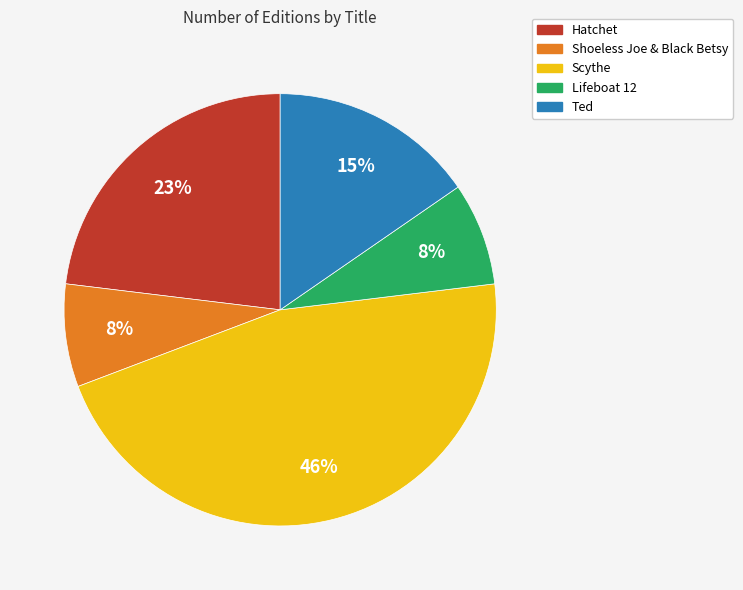

How many slices are in this pie chart?

5